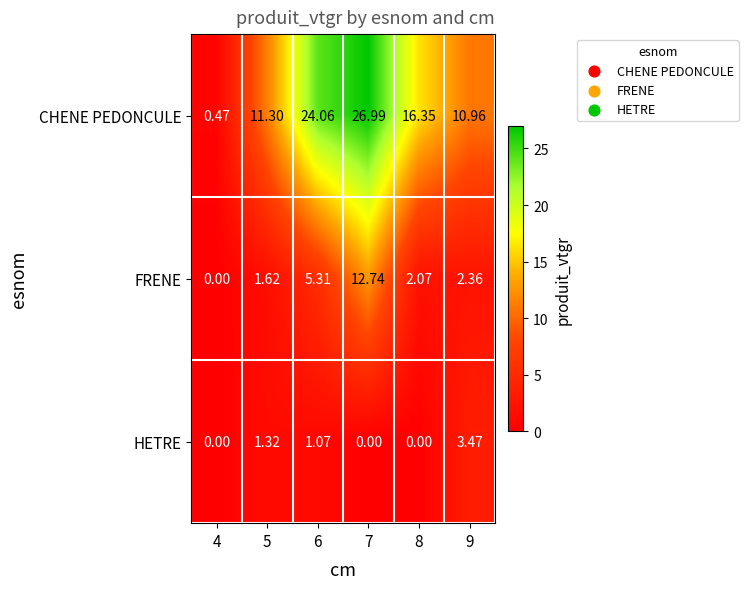

Which series changed the most between 4 and 6?

CHENE PEDONCULE